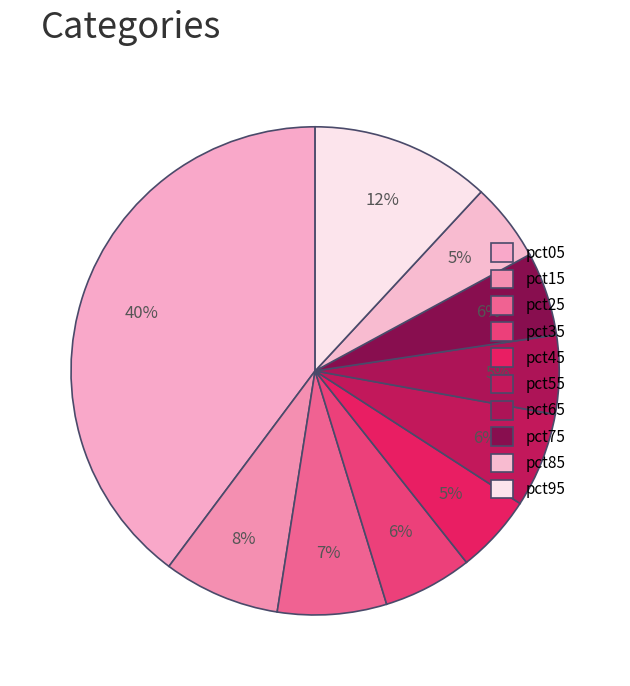

How many slices are in this pie chart?

10